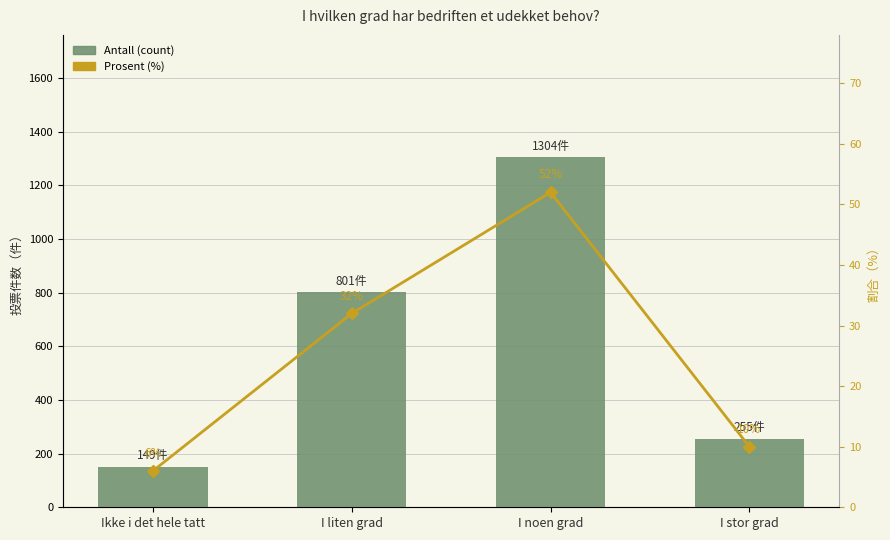

List the series in order of their peak value, lowest first.

Prosent (%), Antall (count)